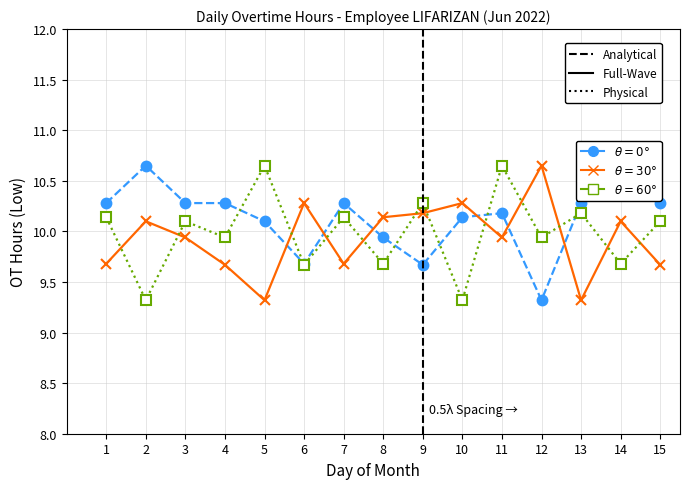

What is the difference between the highest and lowest values at 11?

0.7